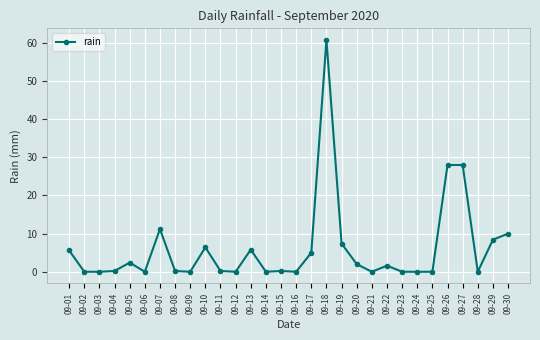

Which has a higher value, 09-09 or 09-20?

09-20